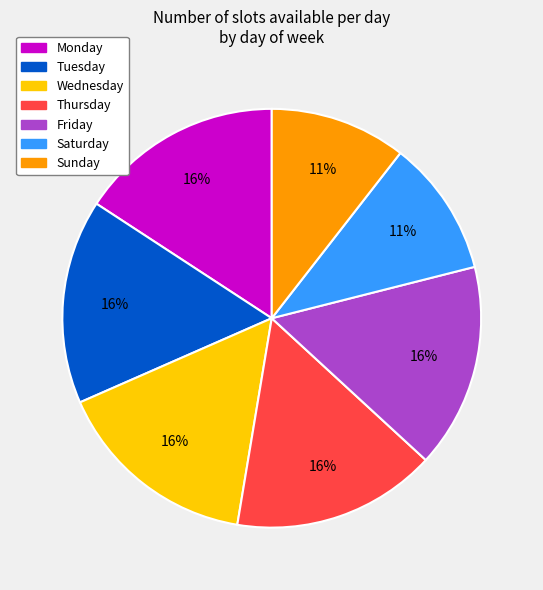

The Monday slice represents 1% of the pie. True or false?

False